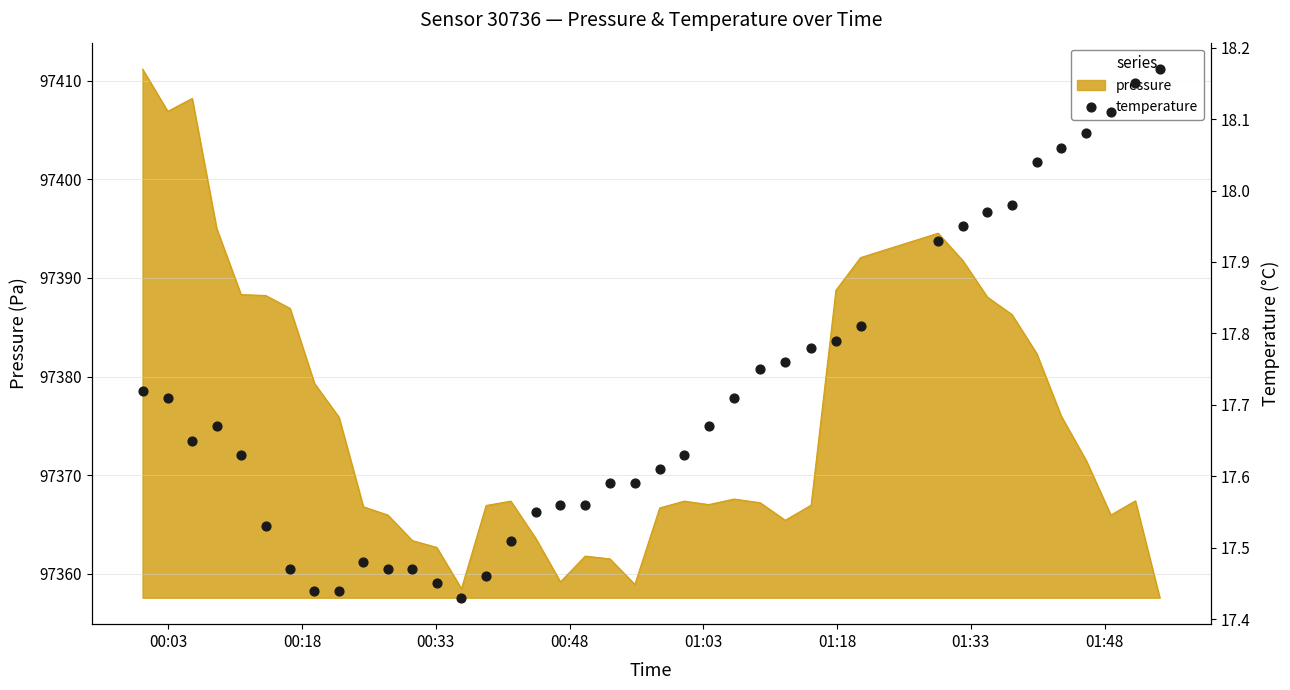

What is the highest value of the pressure series?

97411.2